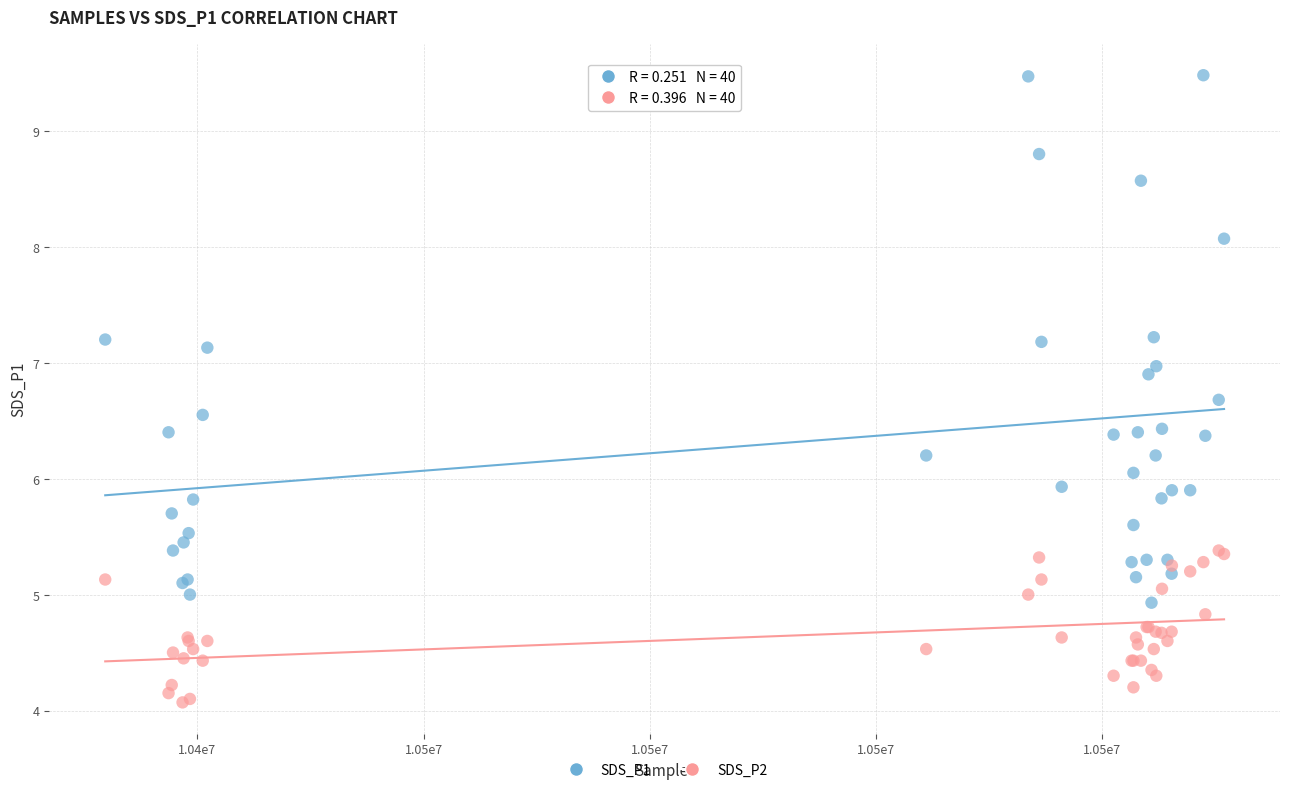

Which series reaches the maximum Y coordinate?

SDS_P1